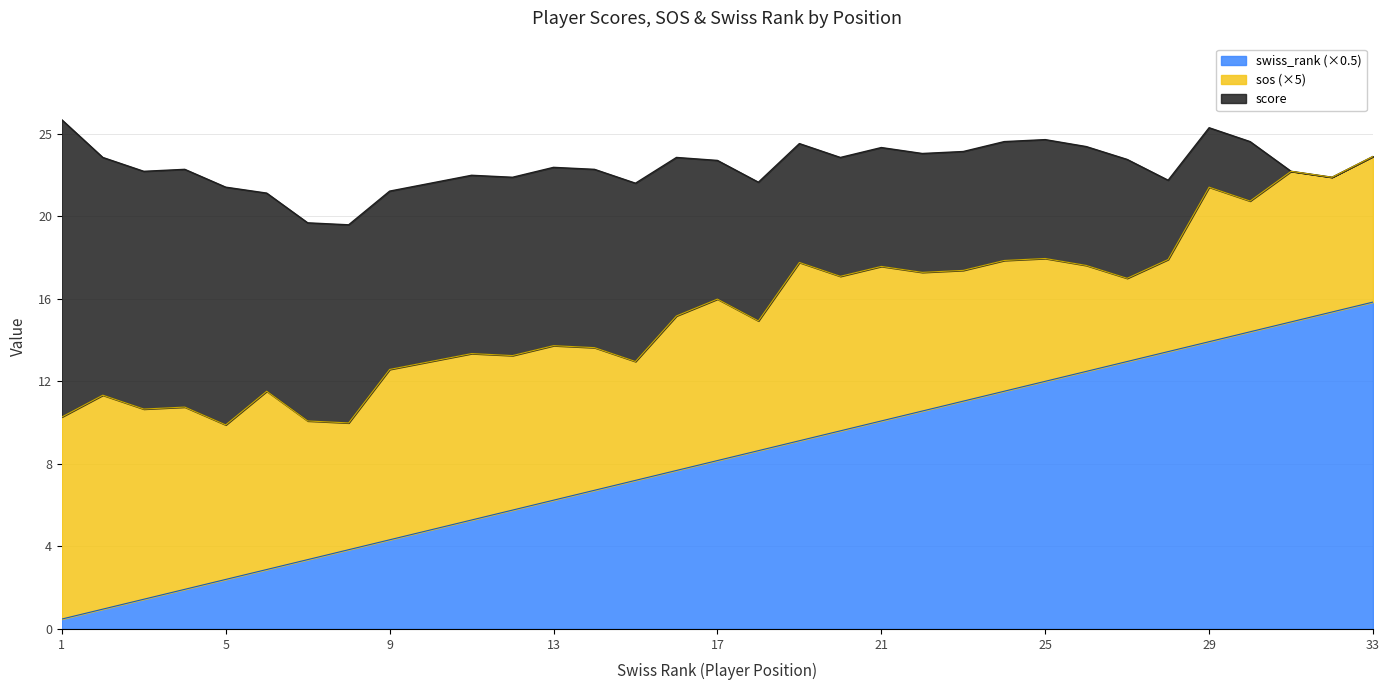

What is the value of the sos point at the 16th from the left?

1.6